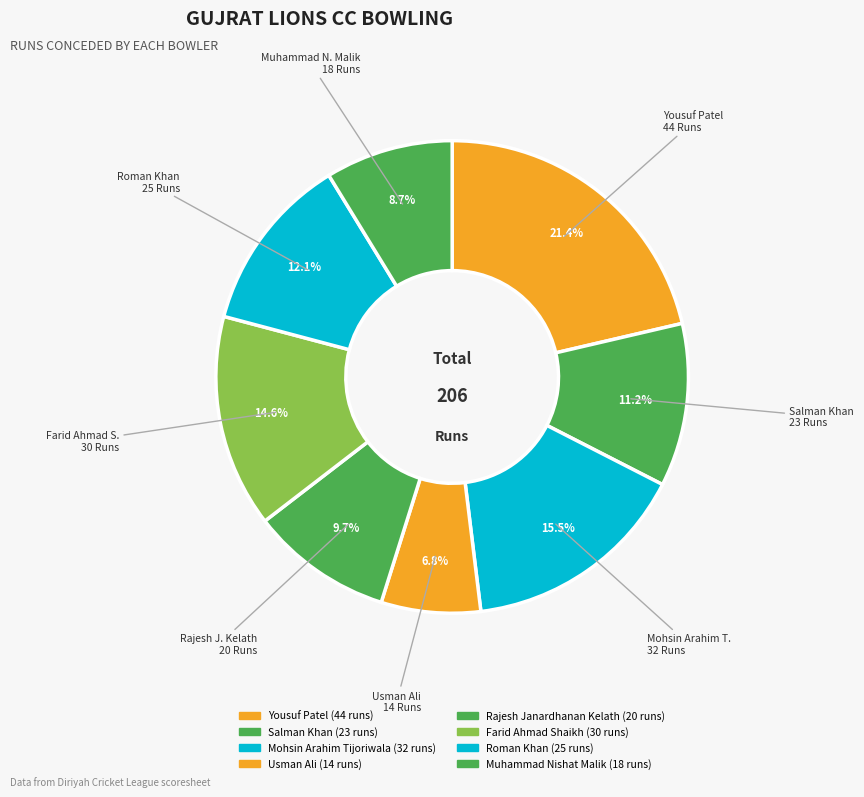

How many slices are in this pie chart?

8